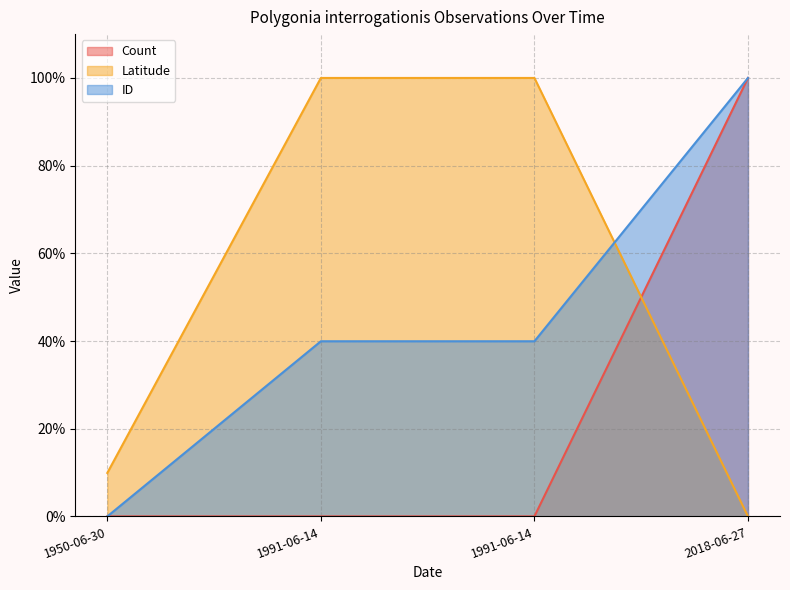

Where do Count and Latitude first cross each other?

1991-06-14 and 2018-06-27